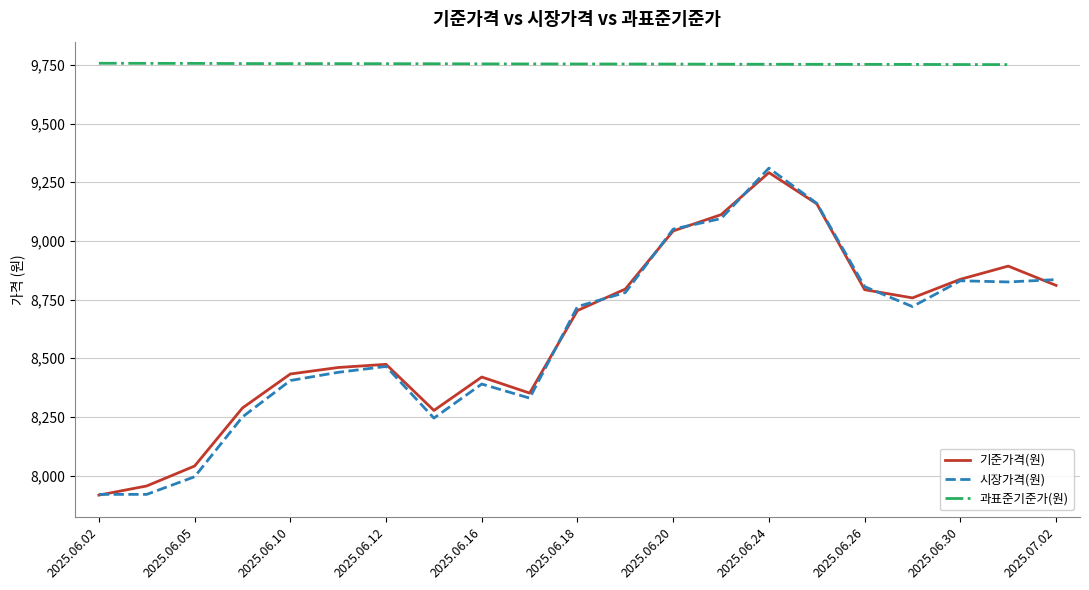

Rank the series by their maximum value, from highest to lowest.

과표준기준가(원), 시장가격(원), 기준가격(원)